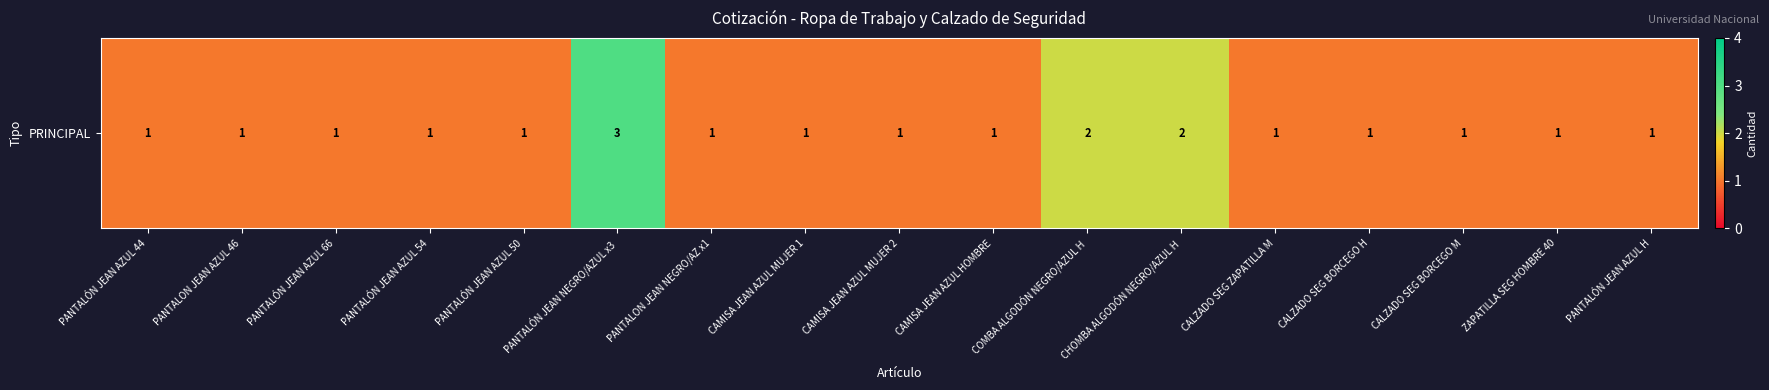

Where is the data nearest to the value 2?

COMBA ALGODÓN NEGRO/AZUL H